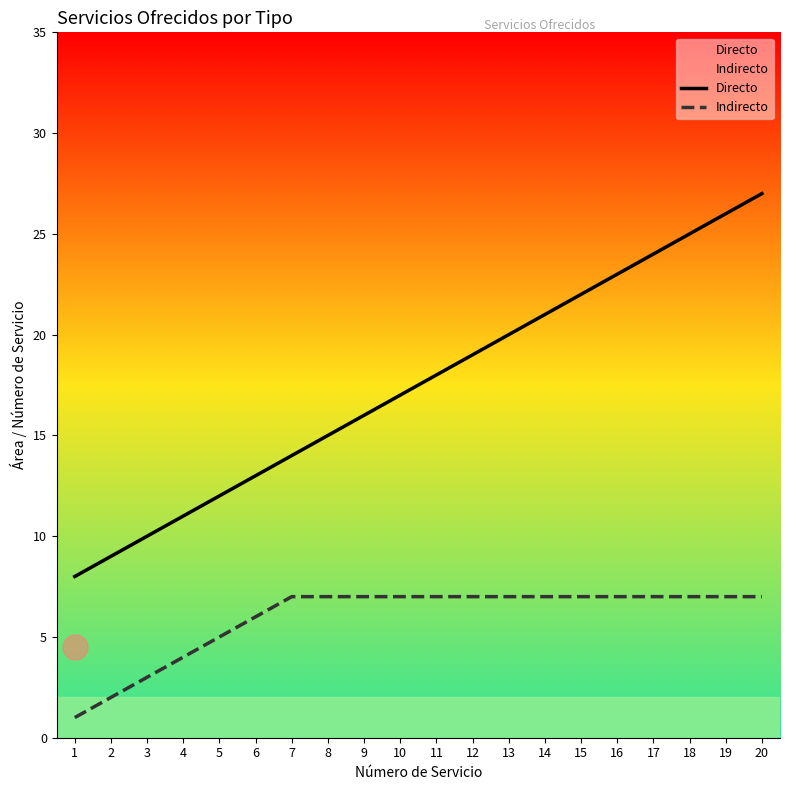

Is the value of Indirecto at 18 greater than the value of Directo at 7?

No